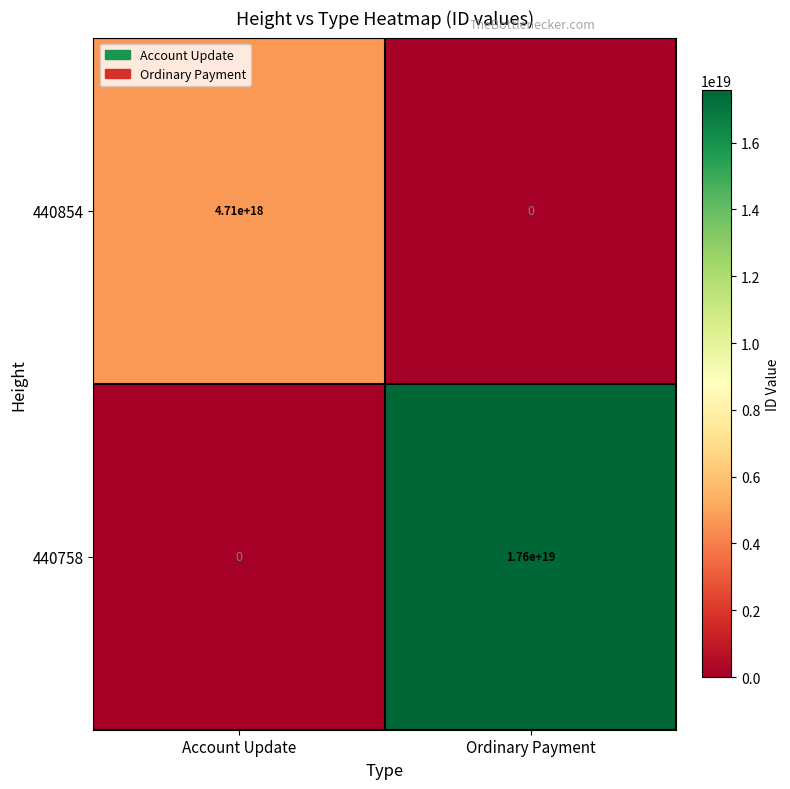

At which category is the sum across all series the highest?

Ordinary Payment